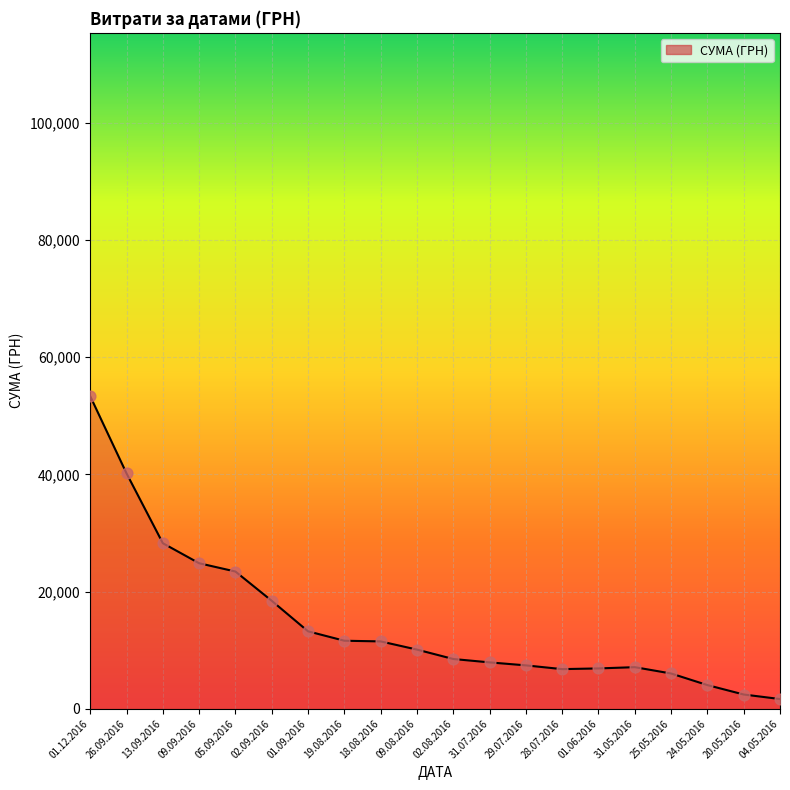

What is the change in value from 13.09.2016 to 25.05.2016?

-22241.3